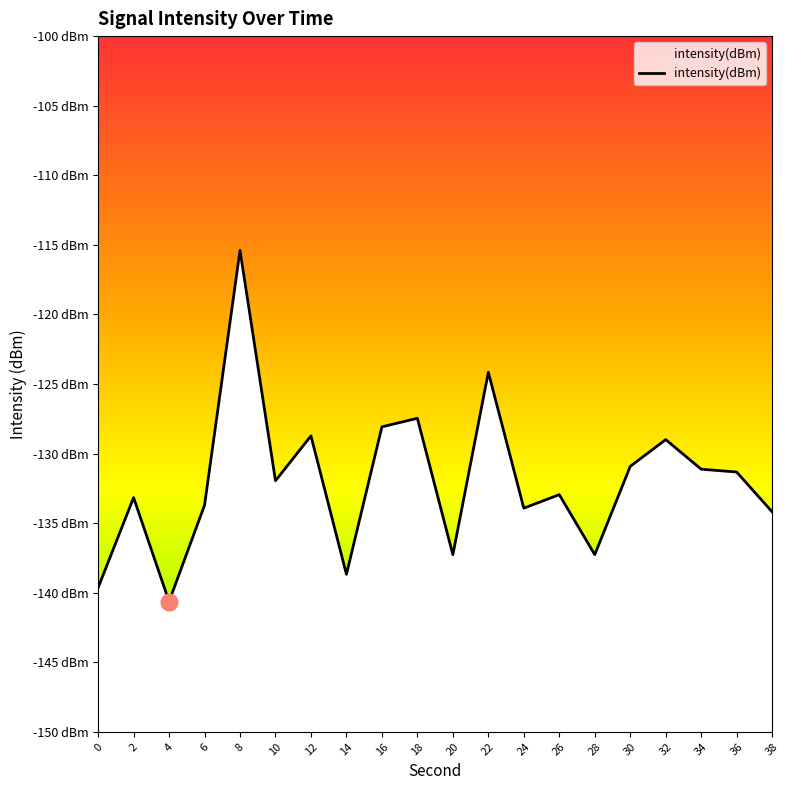

Reading left to right, what are all the values shown in this chart?

0=-139.6	2=-133.2	4=-140.6	6=-133.7	8=-115.4	10=-132.0	12=-128.7	14=-138.7	16=-128.1	18=-127.5	20=-137.3	22=-124.2	24=-133.9	26=-133.0	28=-137.3	30=-130.9	32=-129.0	34=-131.1	36=-131.3	38=-134.2